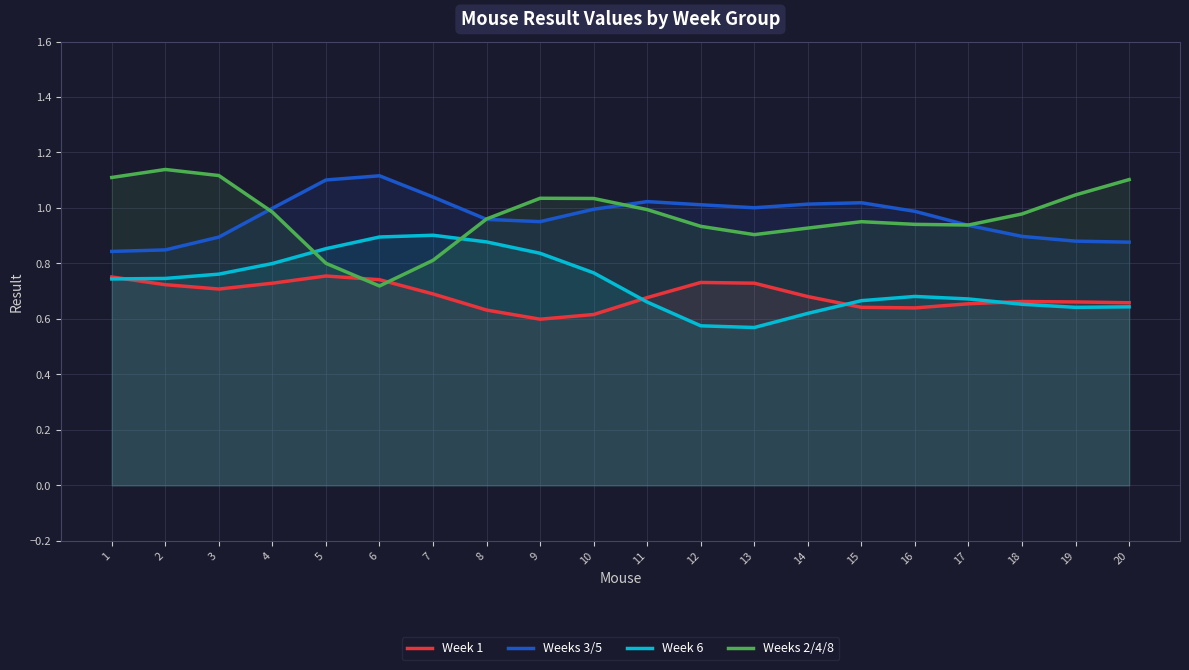

Does the chart have visible grid lines?

Yes